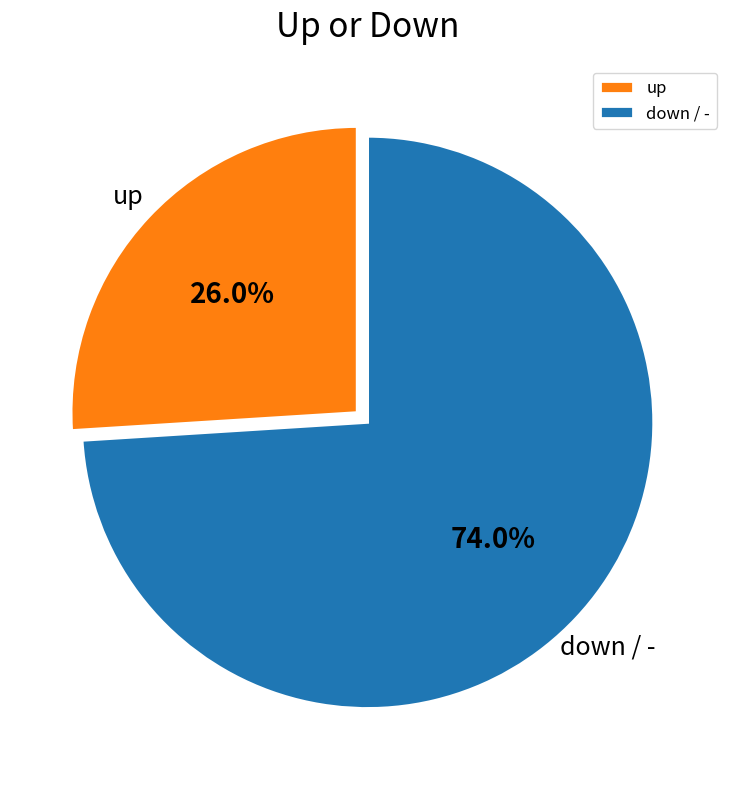

Which category has the biggest portion of the pie?

down / -